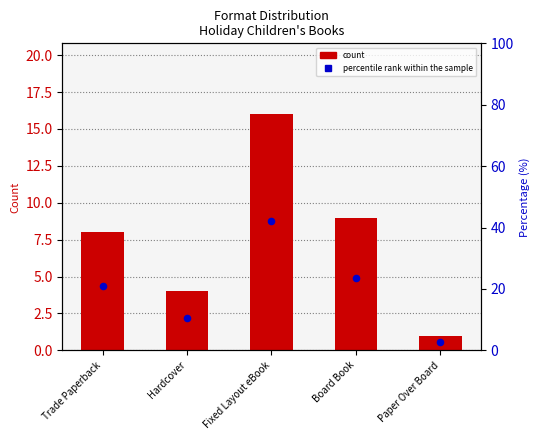

Which series has the largest Y range (max minus min)?

percentile rank within the sample